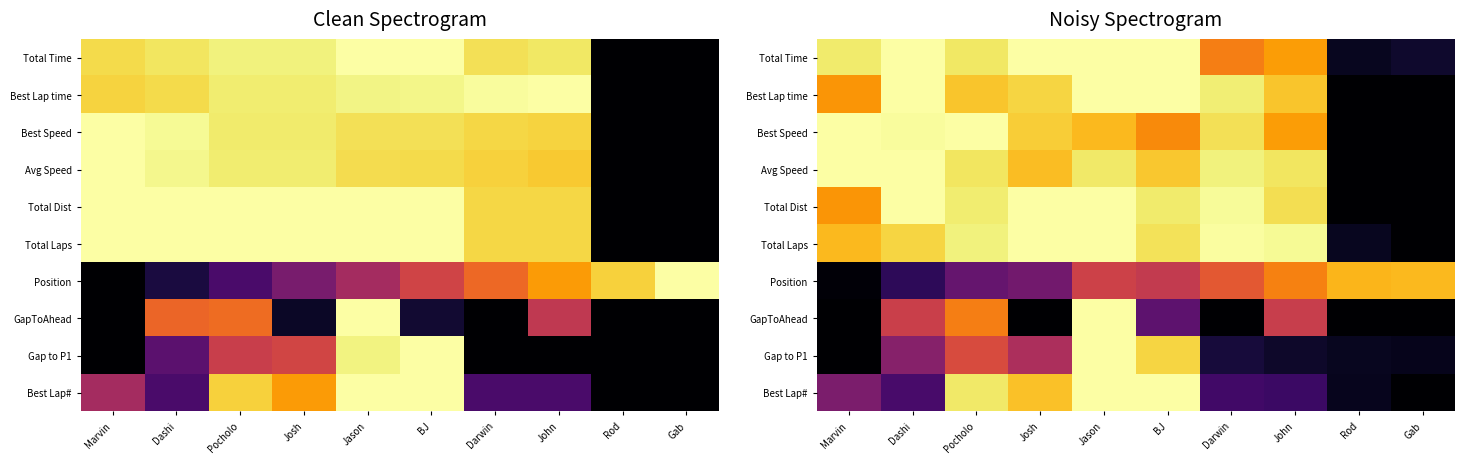

Between Dashi and Jason, which is larger?

Dashi